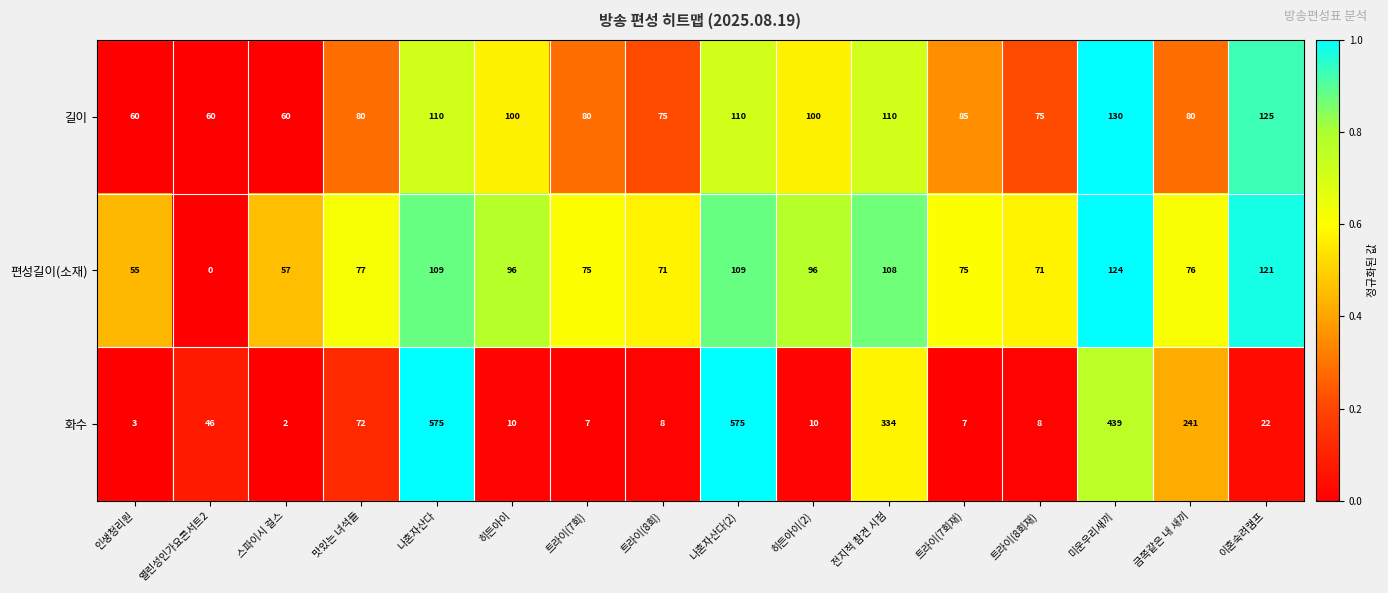

List the series in order of their peak value, highest first.

화수, 길이, 편성길이(소재)